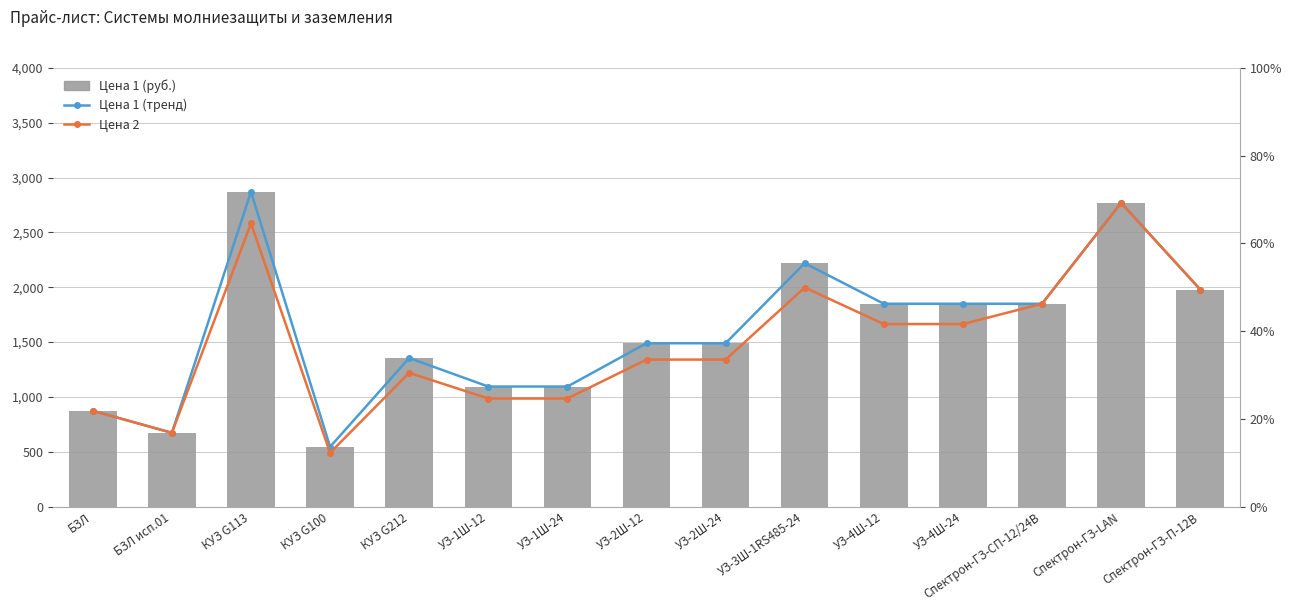

What is the difference between the maximum and second lowest values in the Цена 2 series?

2097